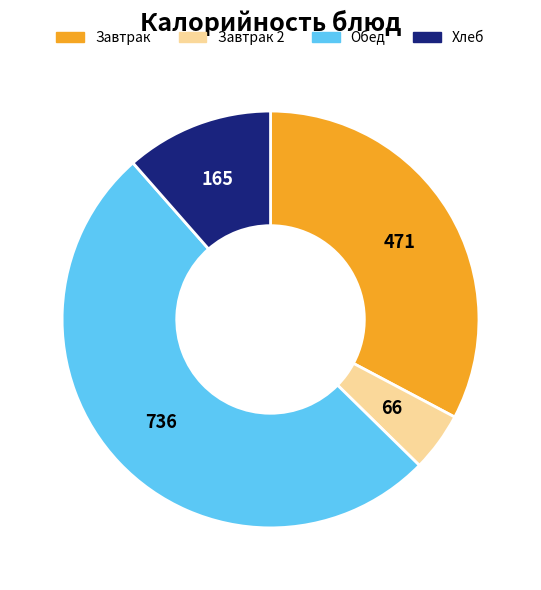

Is there any slice that represents more than half of the pie?

Yes